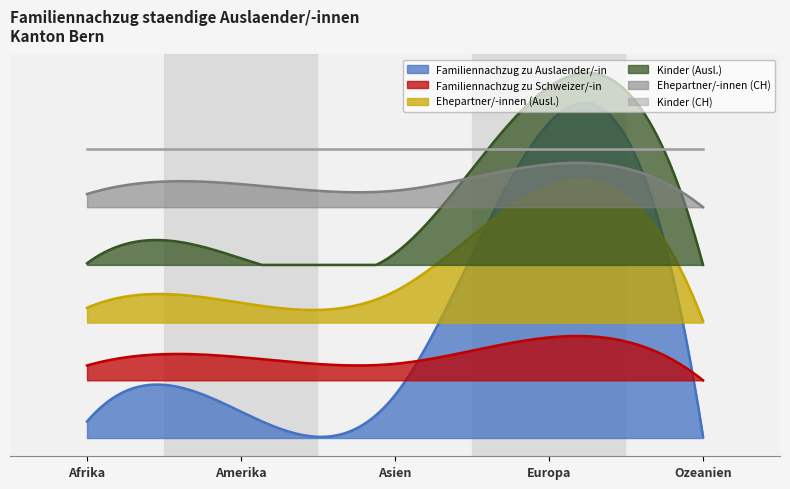

How many series are shown in this chart?

6